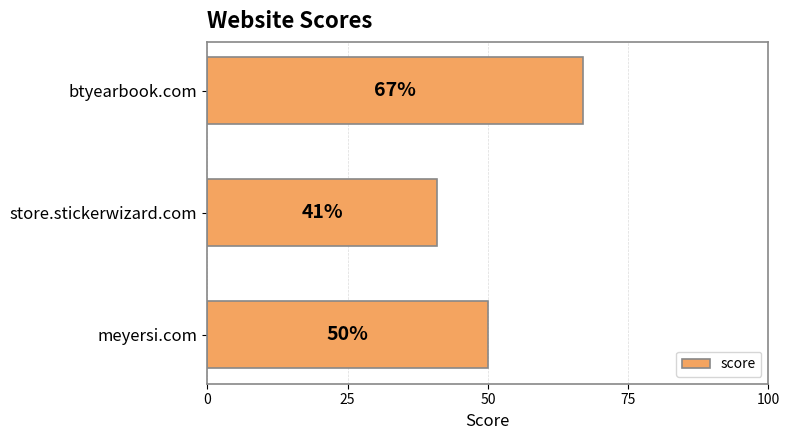

Are the bars horizontal?

Yes